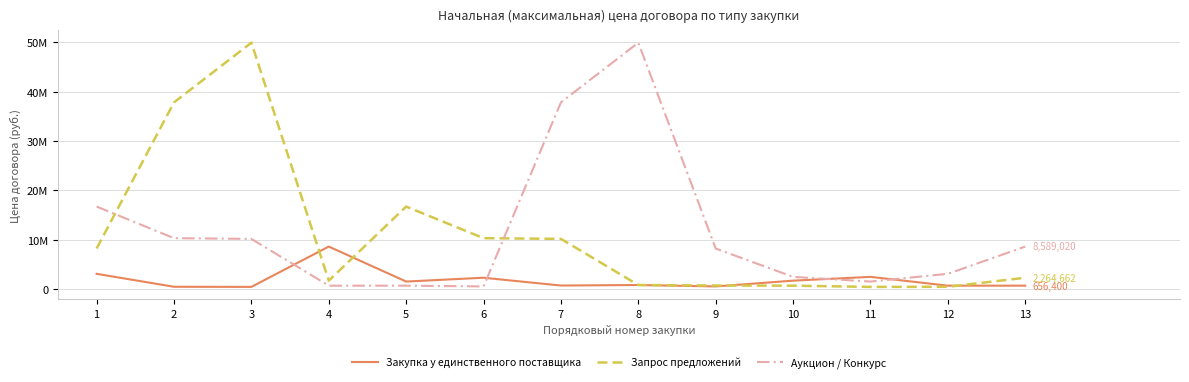

What are all the series names shown in the legend?

Закупка у единственного поставщика, Запрос предложений, Аукцион / Конкурс